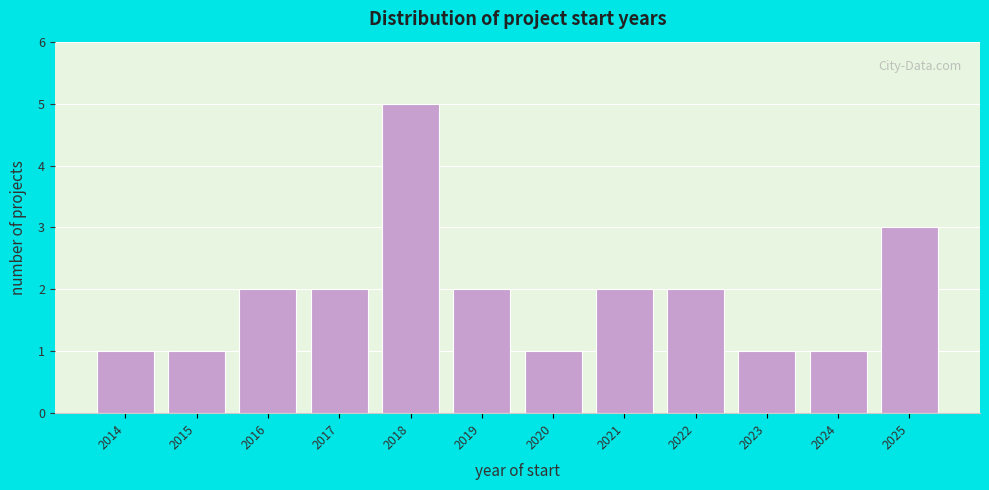

Reading left to right, what are all the values shown in this chart?

1	1	2	2	5	2	1	2	2	1	1	3